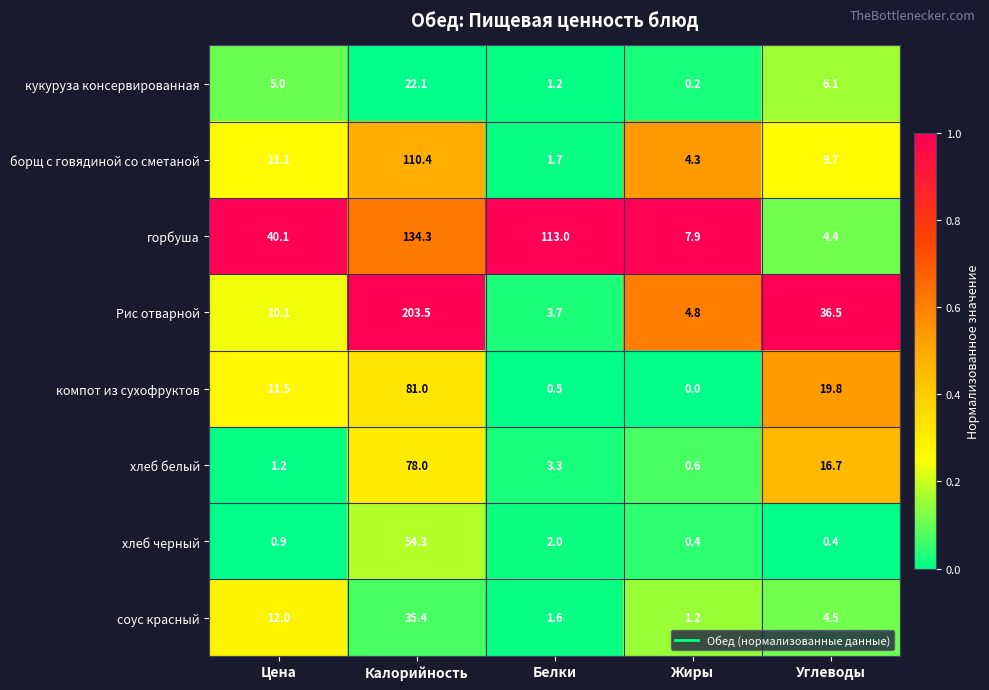

How many positive values does the компот из сухофруктов series have?

4